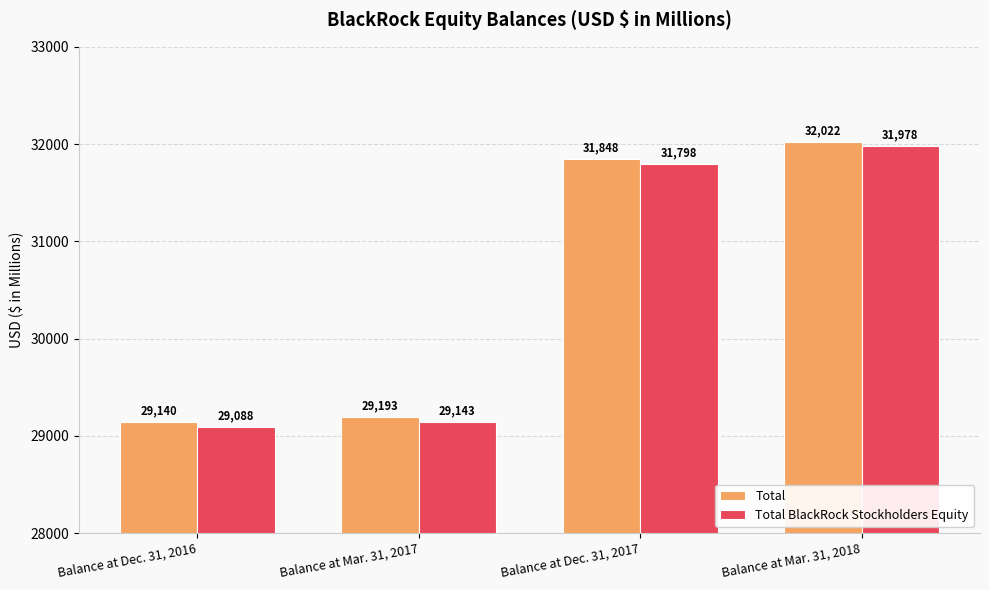

True or false: Total BlackRock Stockholders Equity has a value of 31798 at Balance at Dec. 31, 2017.

True